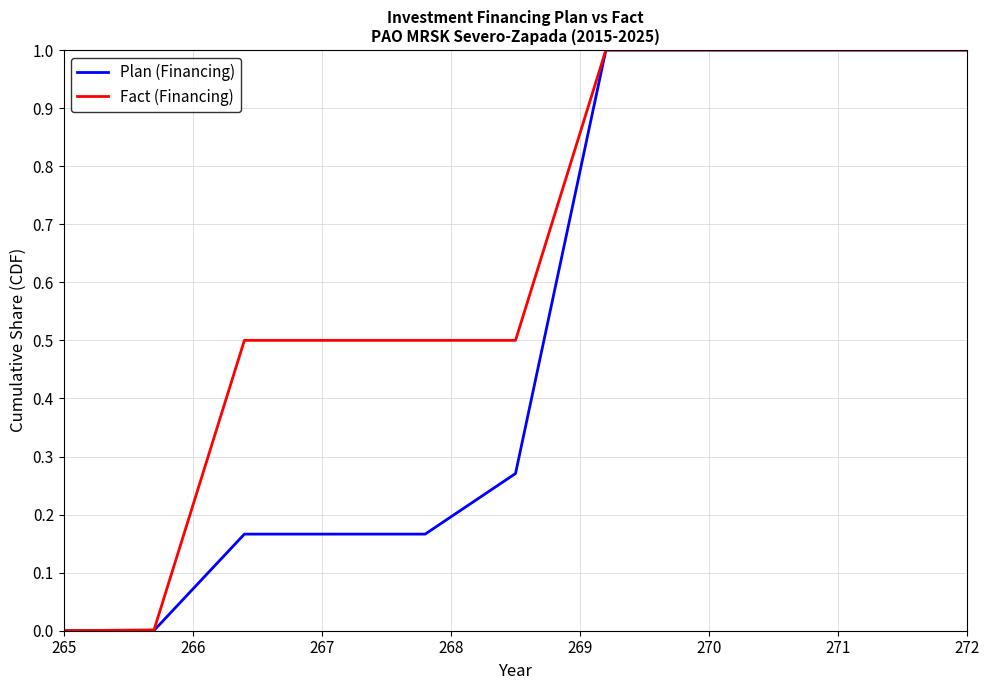

What is the sum of all Fact (Financing) values?

7.0